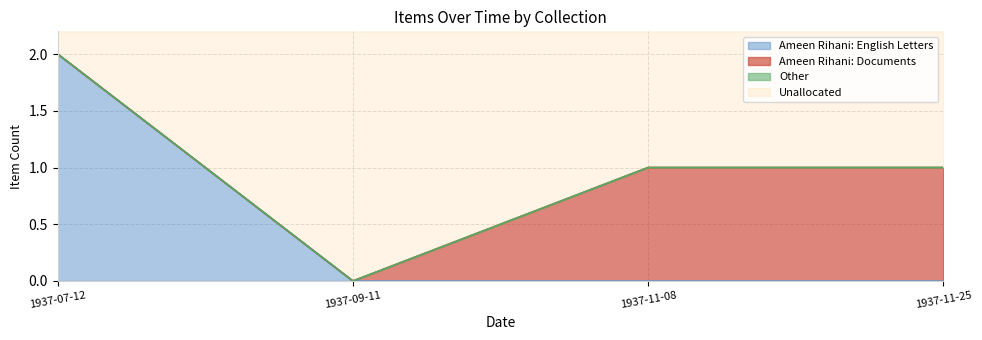

Which category has the highest value across all series?

1937-07-12